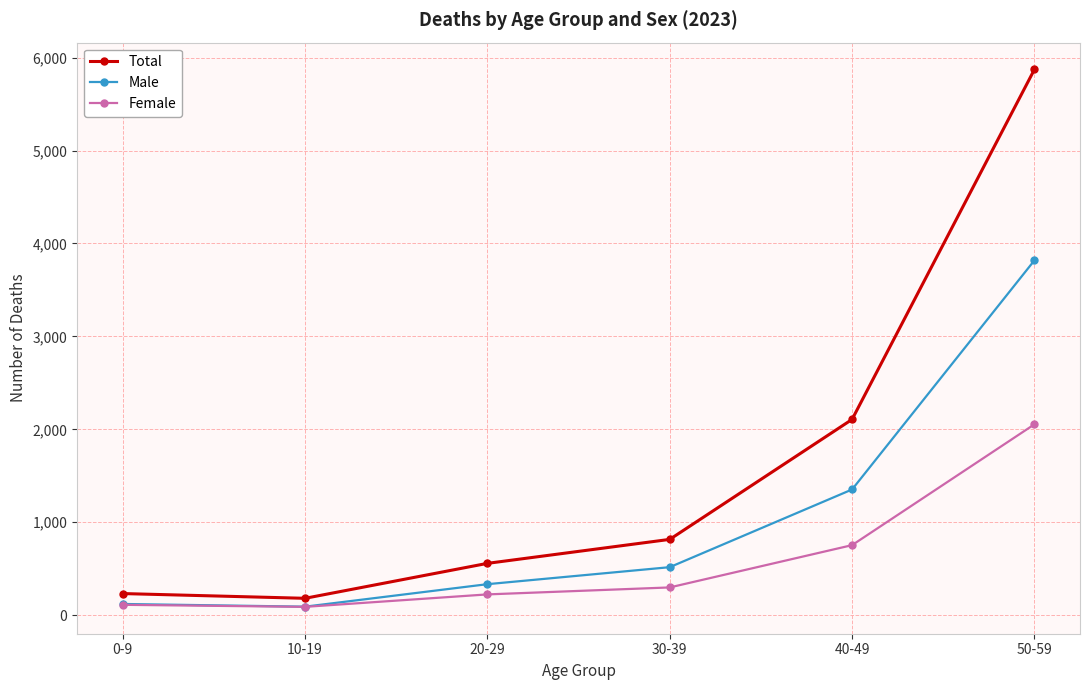

Where is the first local minimum for Male?

10-19